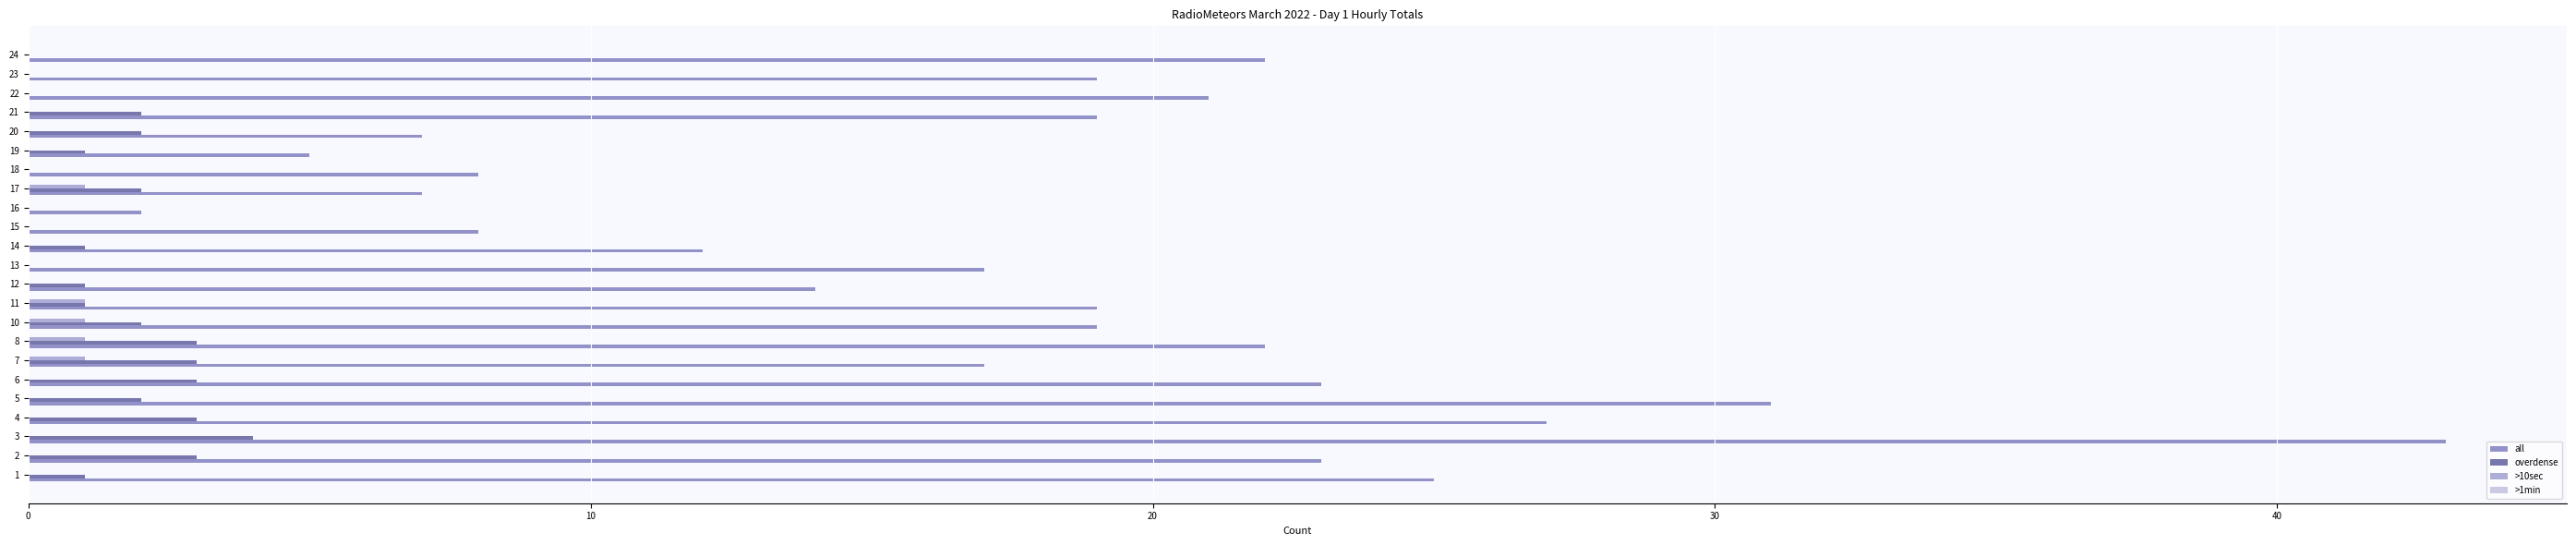

The all series shows 2 at 19. True or false?

False